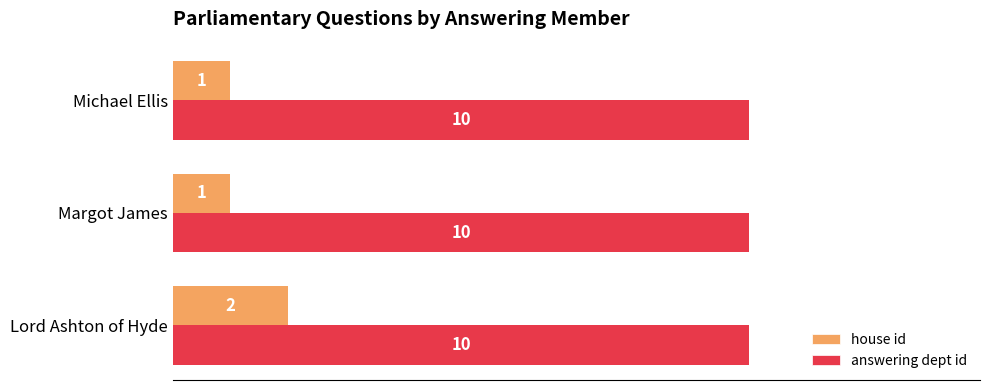

Rank the series by their average value, from lowest to highest.

house id, answering dept id